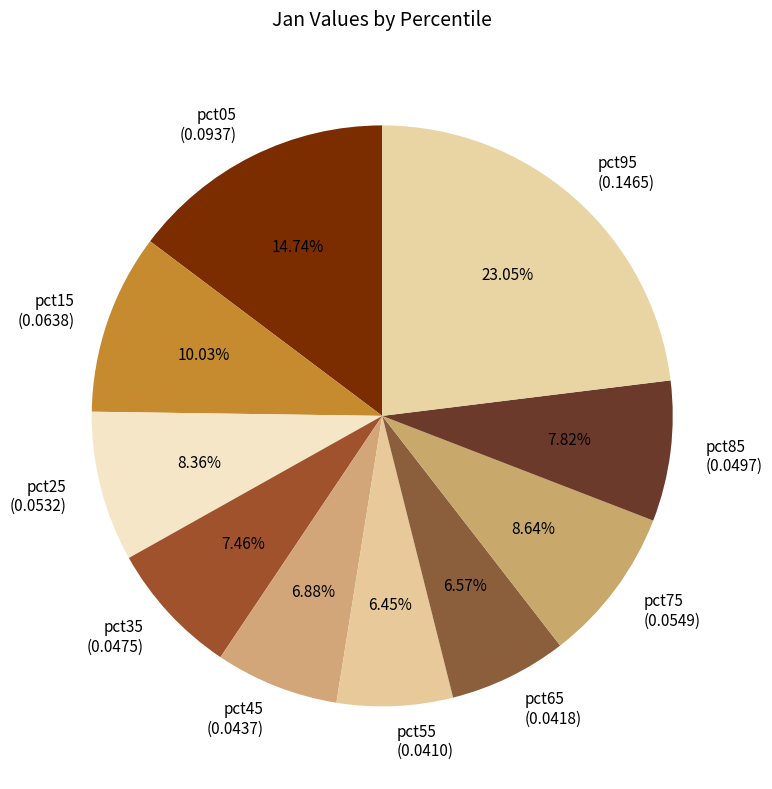

To the nearest percent, what is the combined percentage of pct95 and pct45?

30%